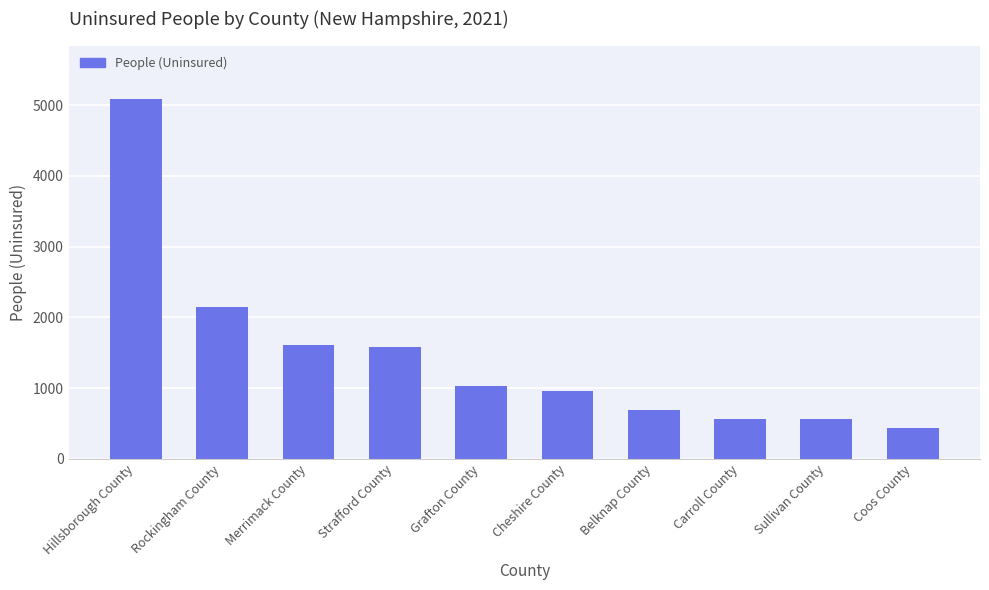

What is the change in value from Merrimack County to Coos County?

-1167